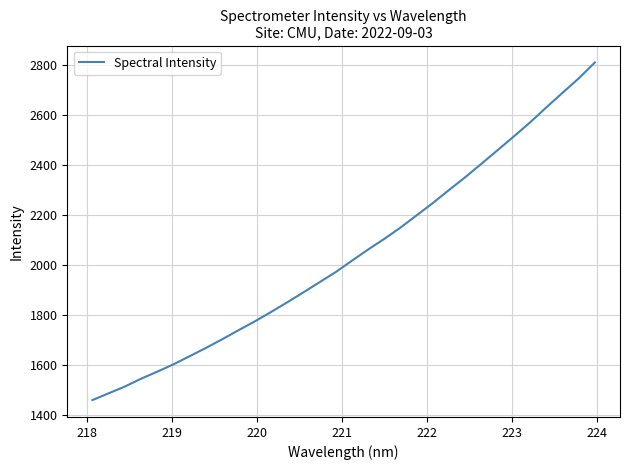

What is the greatest value displayed?

2812.2